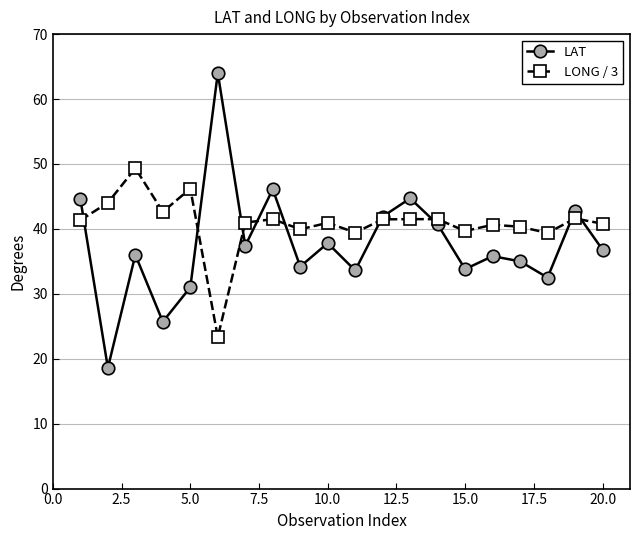

What is the minimum value for LONG / 3?

23.3